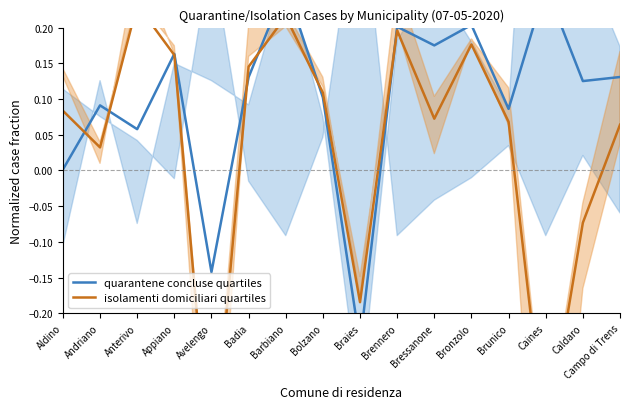

What is the sum of all quarantene concluse quartiles values?

1.6